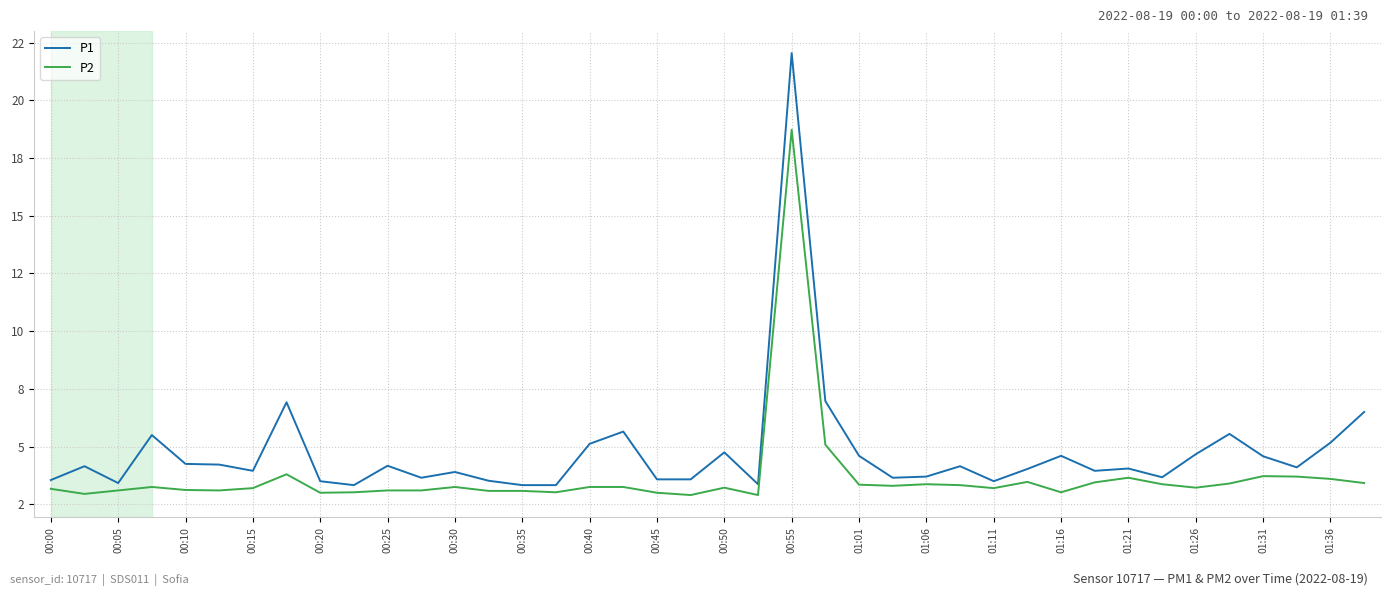

What are all the series names shown in the legend?

P1, P2